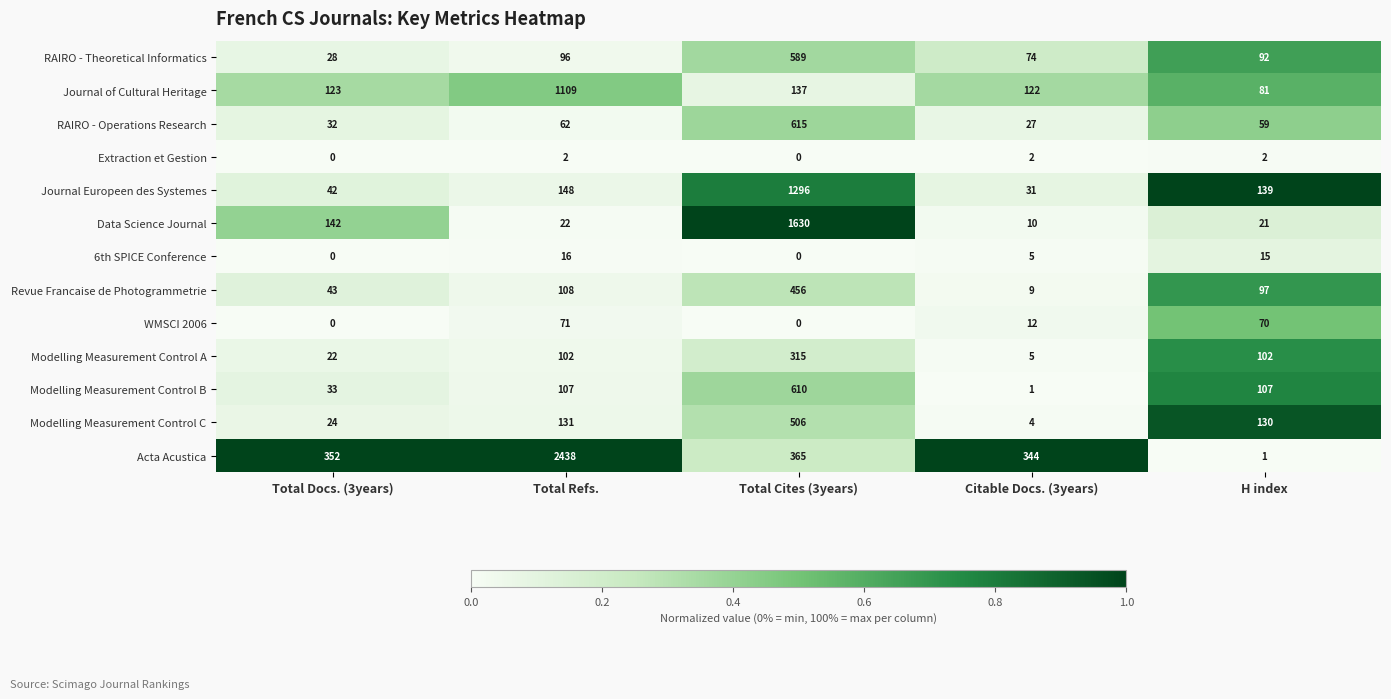

Which category has the highest value in the Modelling Measurement Control B series?

Total Cites (3years)